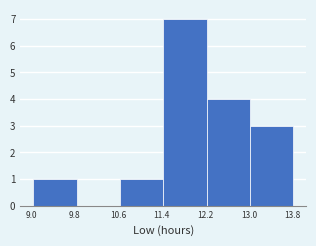

What is the height of the bar covering 13.0 to 13.8 on the x-axis? Neither the bar edges nor the heights are printed on the chart, so give them approximately, as read against the axes.

3